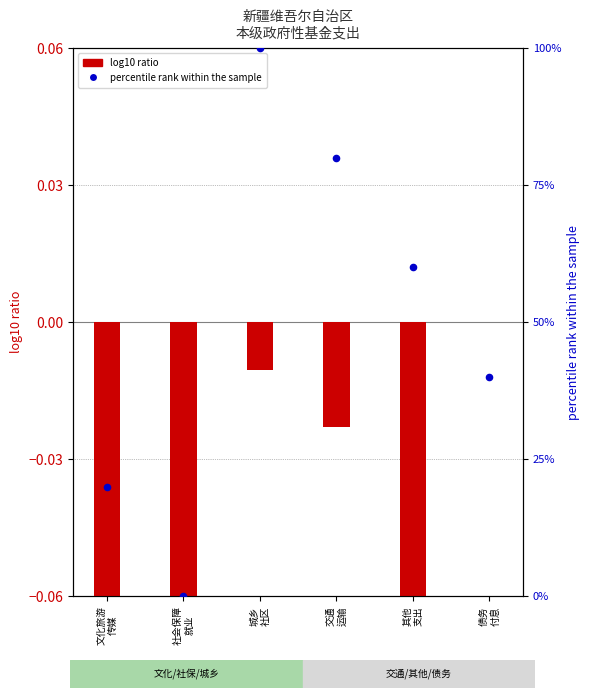

Which series has the widest spread of Y values?

percentile rank within the sample